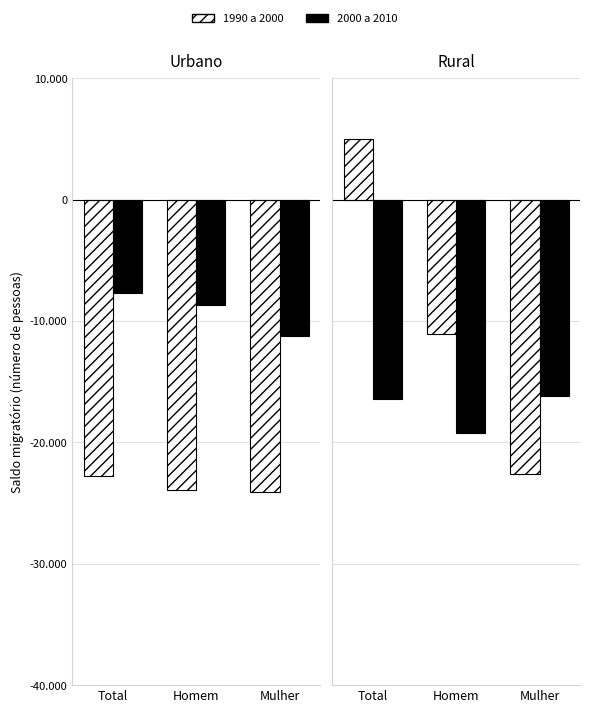

At which category is the sum across all series the highest?

Total